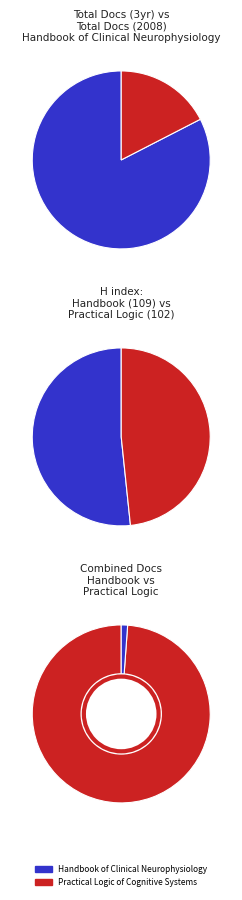

Count the number of slices in the pie.

2